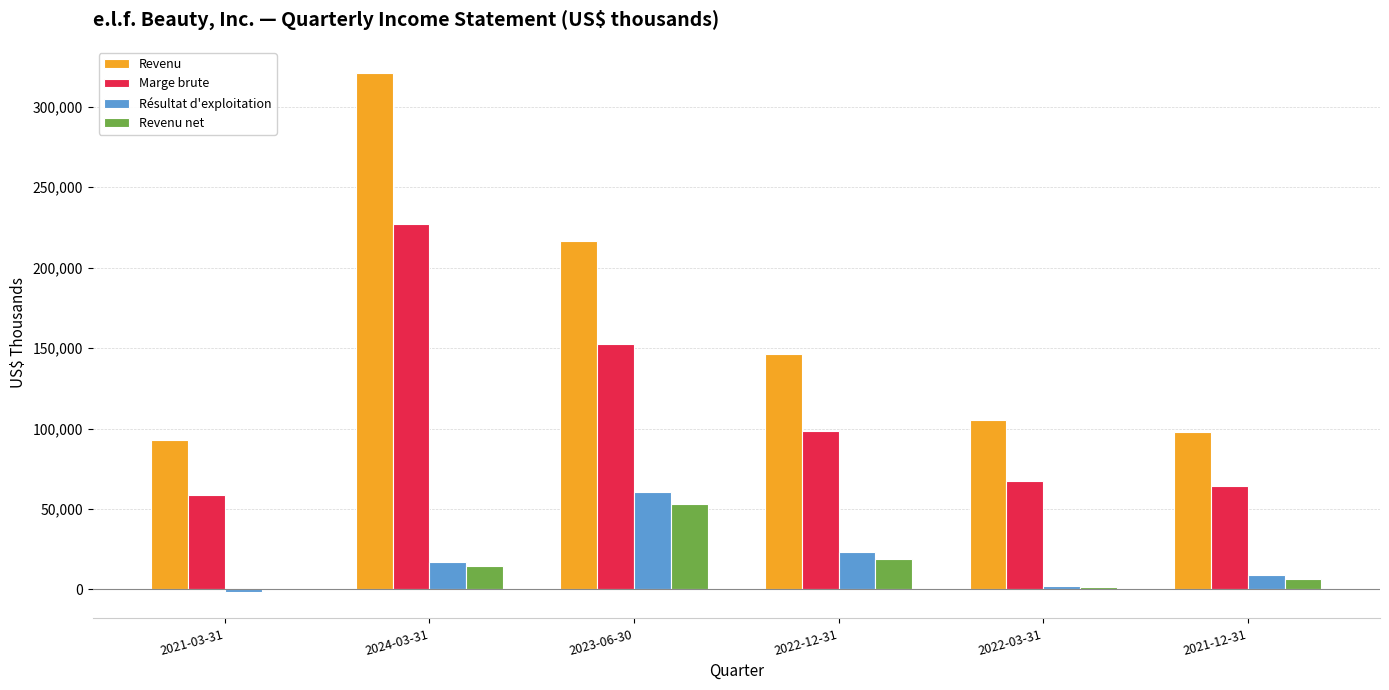

The value of Revenu at 2024-03-31 is 321143. True or false?

True